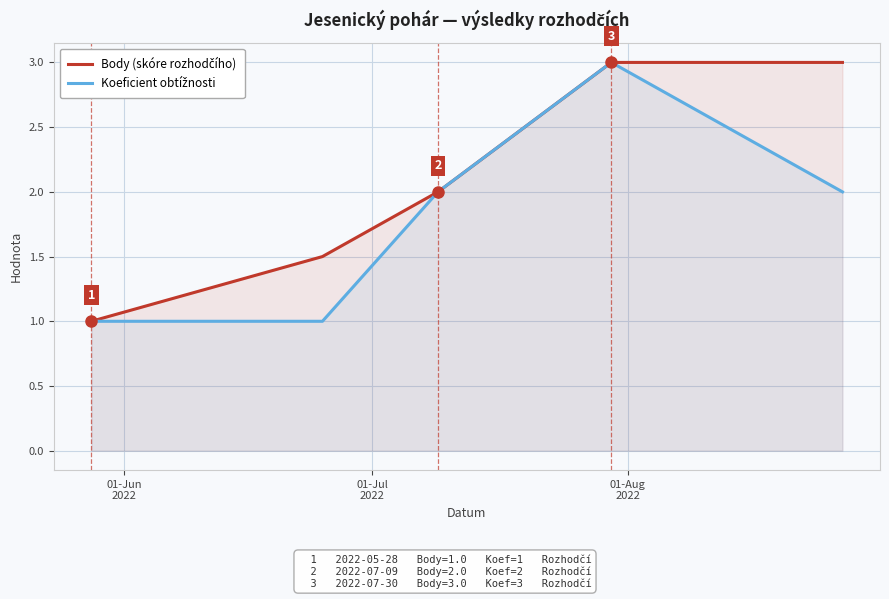

What is the maximum value shown in the chart?

3.0